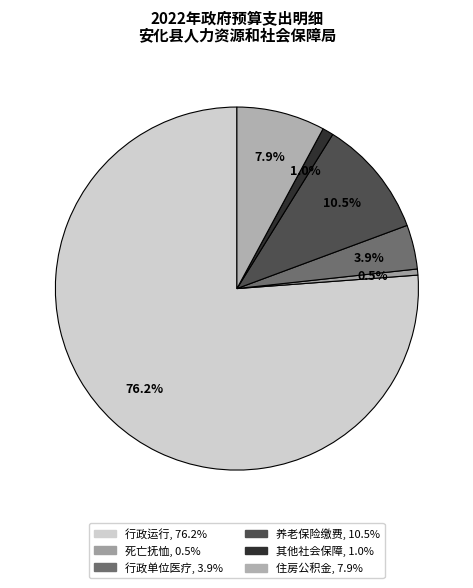

How many segments does this pie chart have?

6